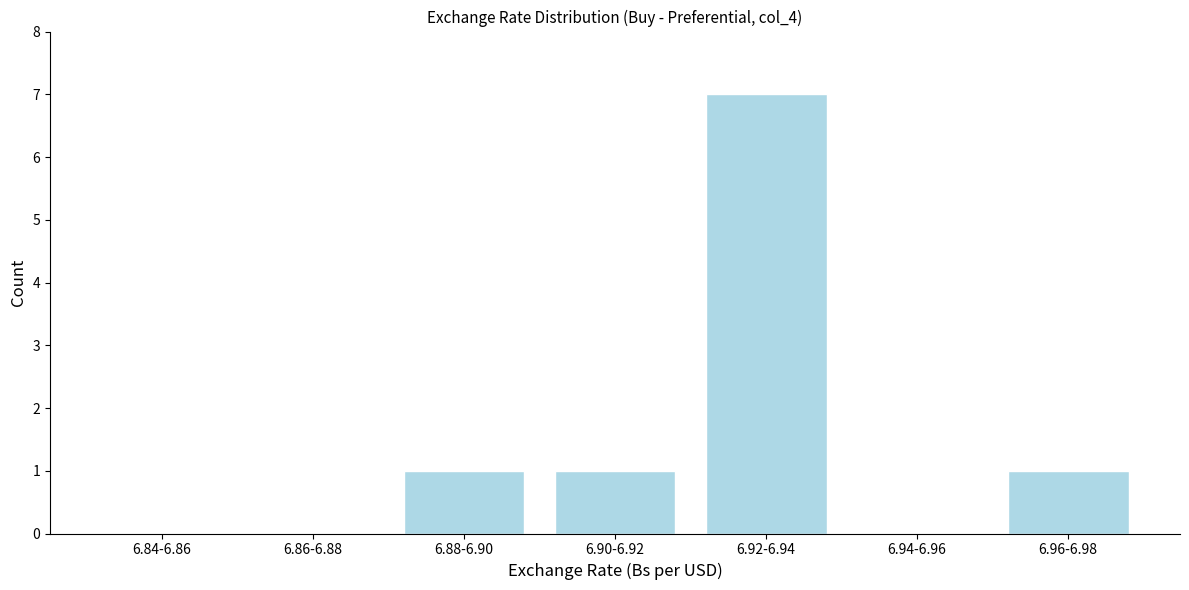

Reading left to right, list all the values displayed in this chart.

6.84-6.86=0	6.86-6.88=0	6.88-6.90=1	6.90-6.92=1	6.92-6.94=7	6.94-6.96=0	6.96-6.98=1